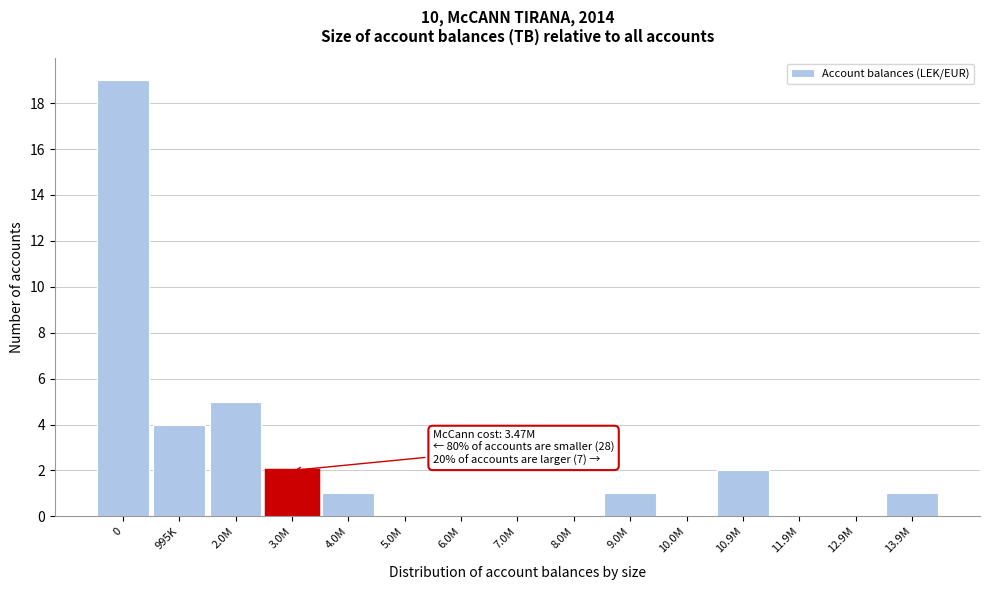

Reading left to right, transcribe all the data shown in this chart.

0=19	995K=4	2.0M=5	3.0M=2	4.0M=1	5.0M=0	6.0M=0	7.0M=0	8.0M=0	9.0M=1	10.0M=0	10.9M=2	11.9M=0	12.9M=0	13.9M=1